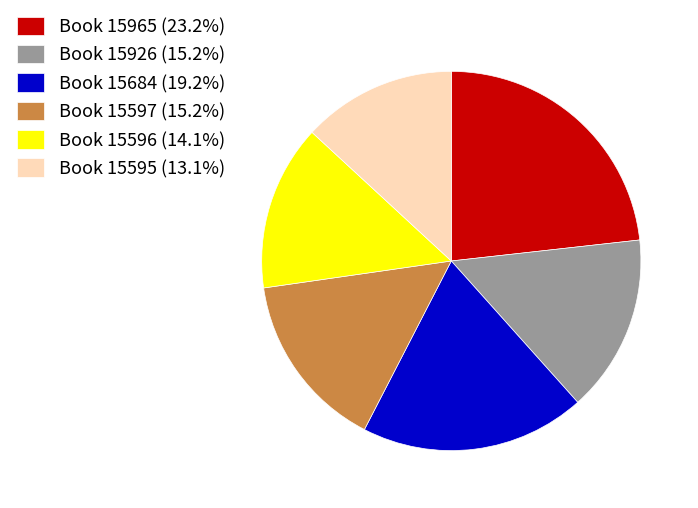

Is Book 15596 (14.1%) the majority of the pie?

No